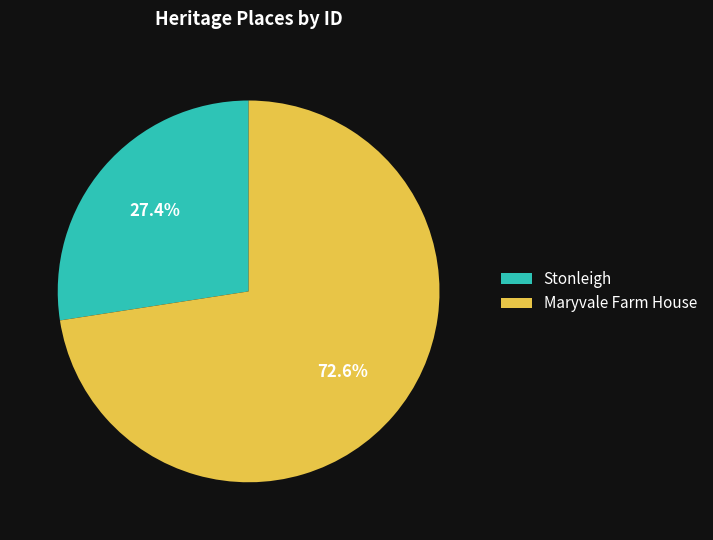

True or false: Maryvale Farm House accounts for 88% of the total.

False